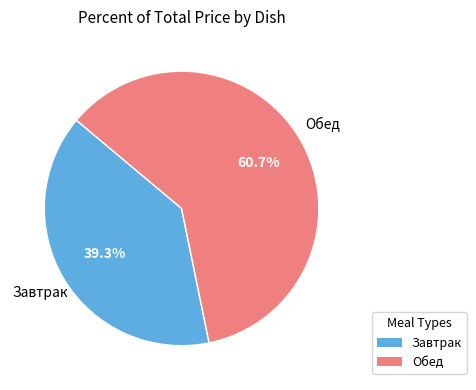

Is there any slice that represents more than half of the pie?

Yes